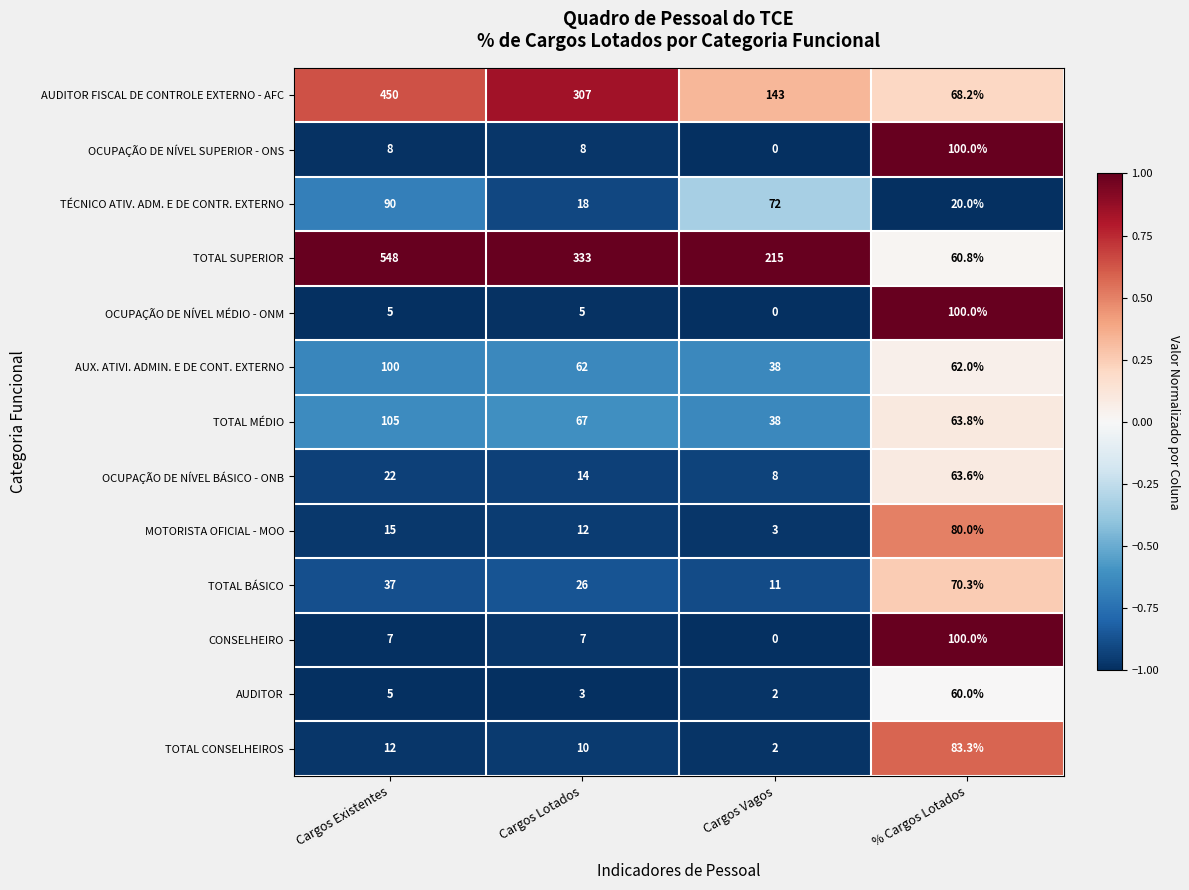

At which label does TOTAL SUPERIOR first exceed 333?

Cargos Existentes